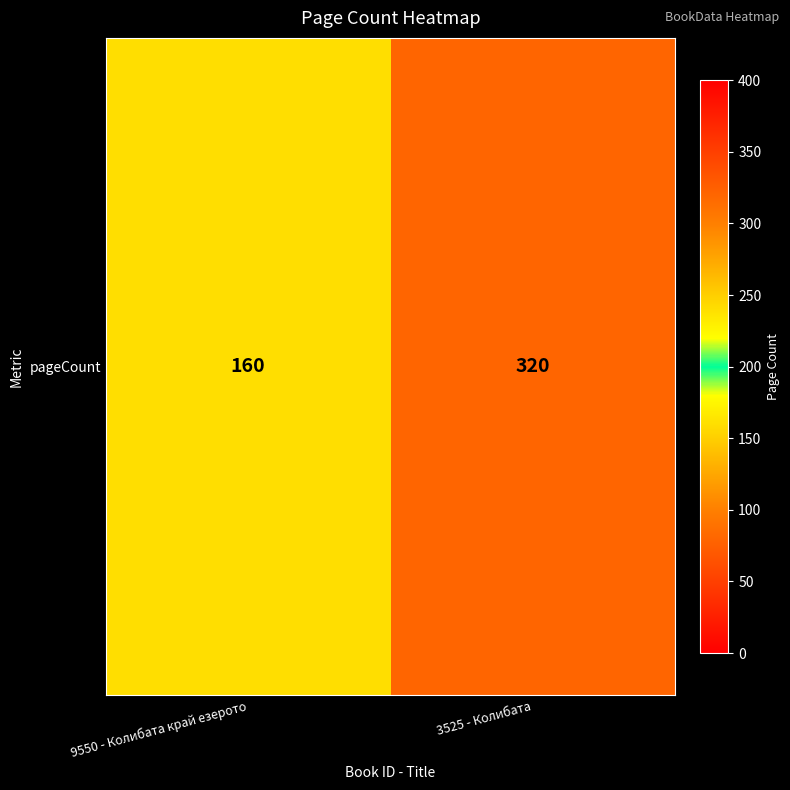

The chart shows a value of 160 at 9550 - Колибата край езерото. True or false?

True